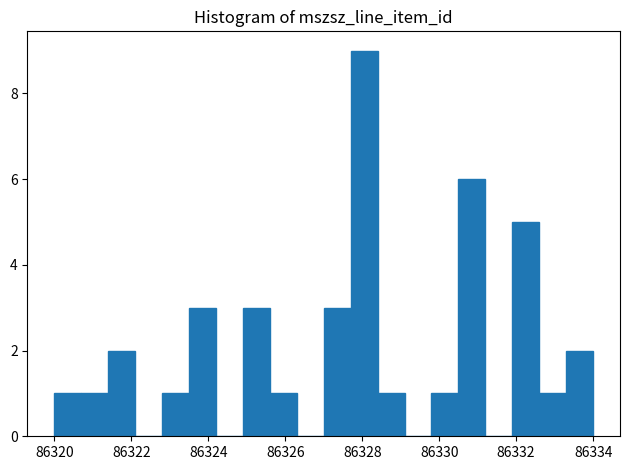

Read against the x-axis, roughly where is the centre of the tallest bar?

86328.0